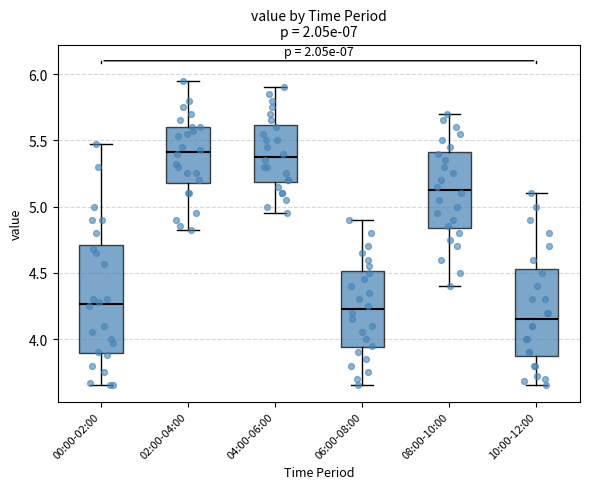

Where is the lower edge of the box for 10:00-12:00 on the y-axis? The values are not printed on the chart, so give them approximately, as read against the axis.

3.90